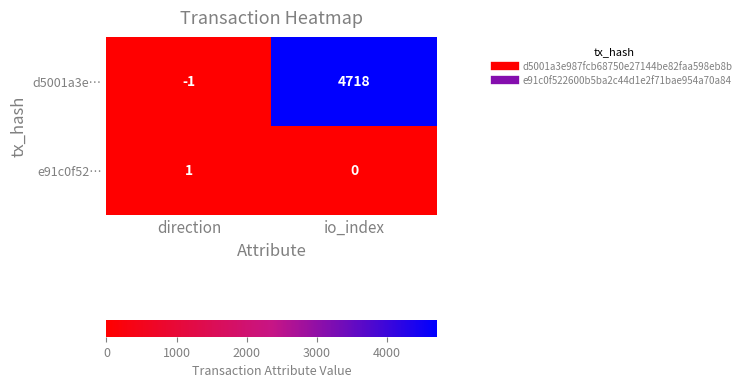

List the series in order of their peak value, highest first.

d5001a3e…, e91c0f52…